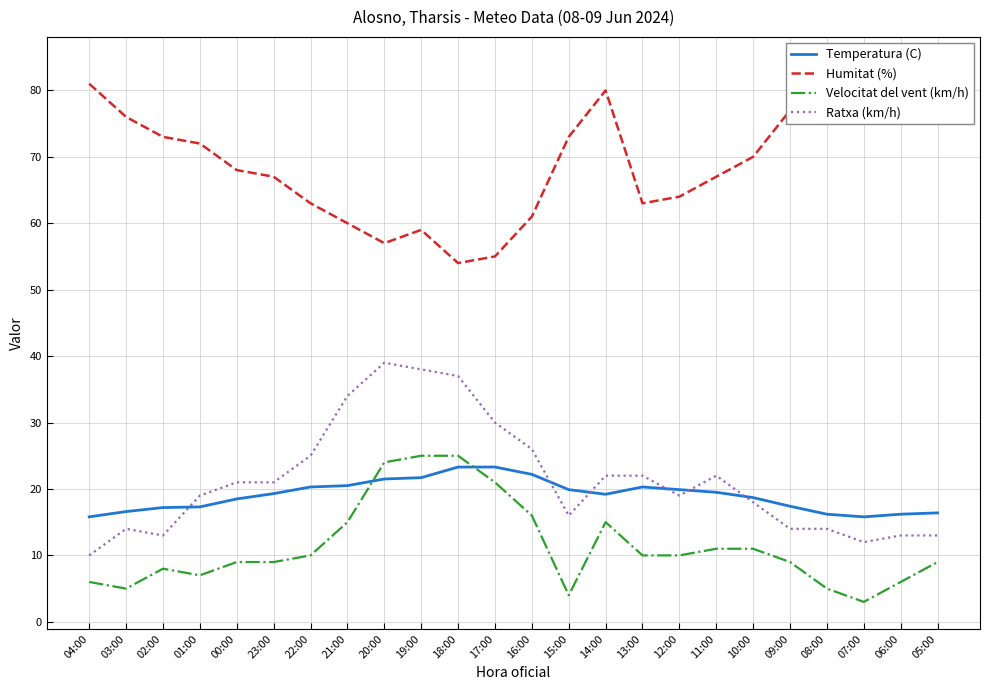

List the labels in order of Velocitat del vent (km/h) value, largest first.

19:00, 18:00, 20:00, 17:00, 16:00, 21:00, 14:00, 11:00, 10:00, 22:00, 13:00, 12:00, 00:00, 23:00, 09:00, 05:00, 02:00, 01:00, 04:00, 06:00, 03:00, 08:00, 15:00, 07:00